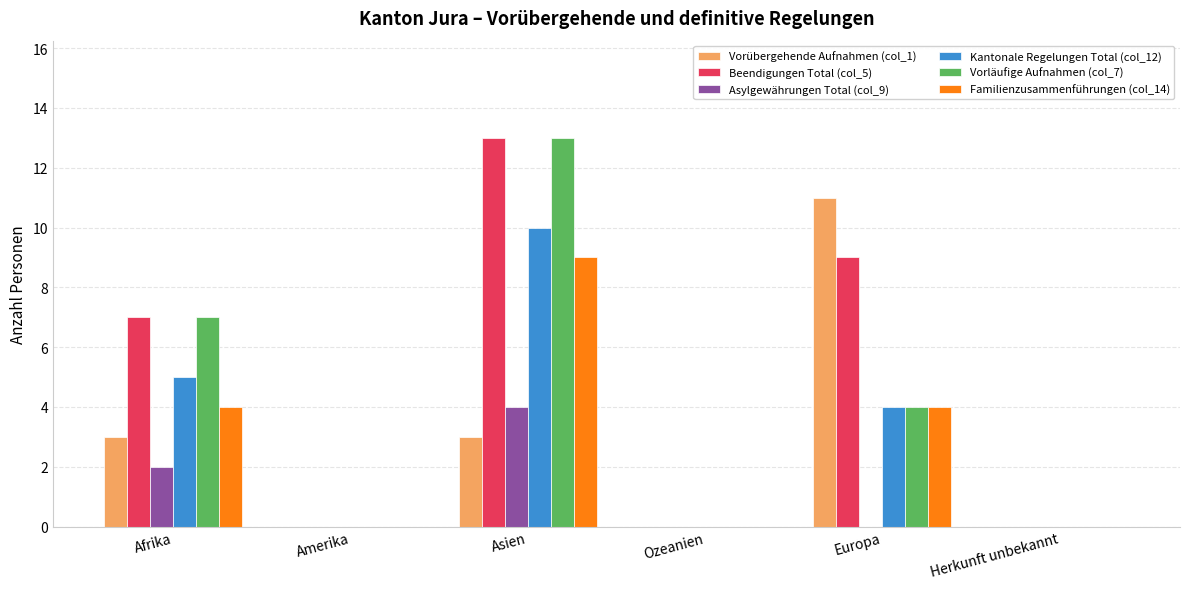

What is the sum of the Familienzusammenführungen (col_14) values at Asien and Ozeanien?

9